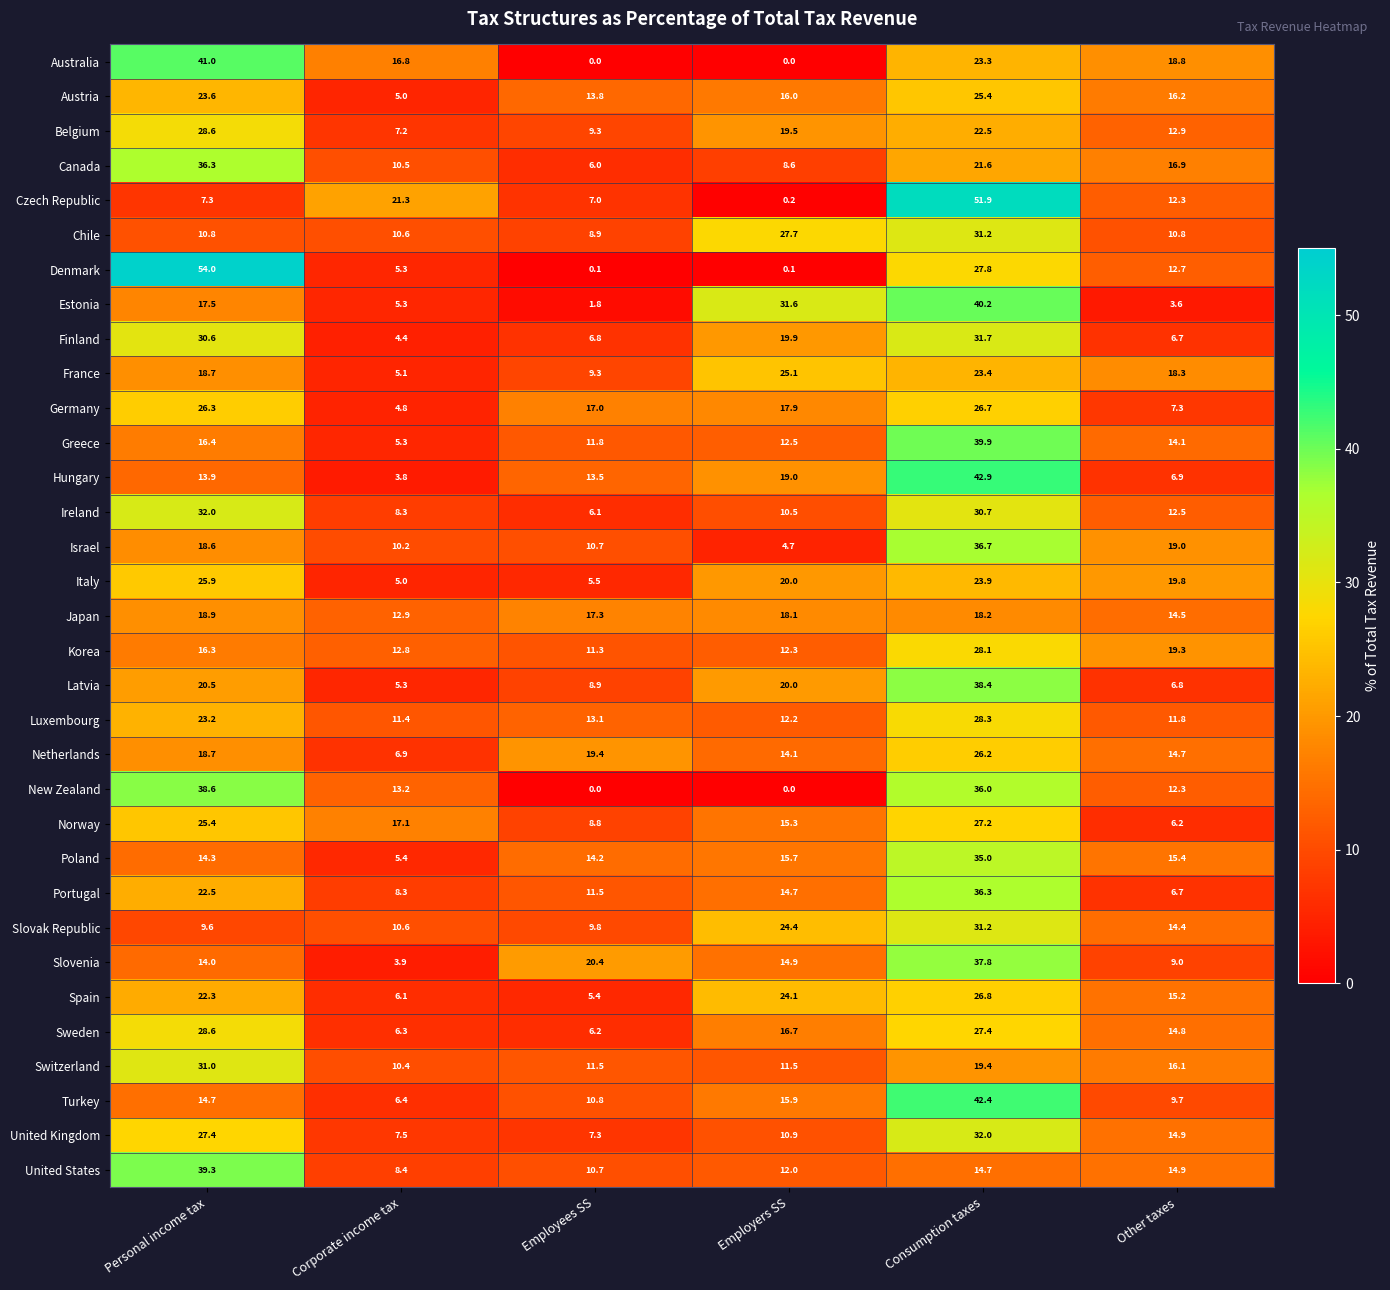

At which category is the sum across all series the highest?

Consumption taxes